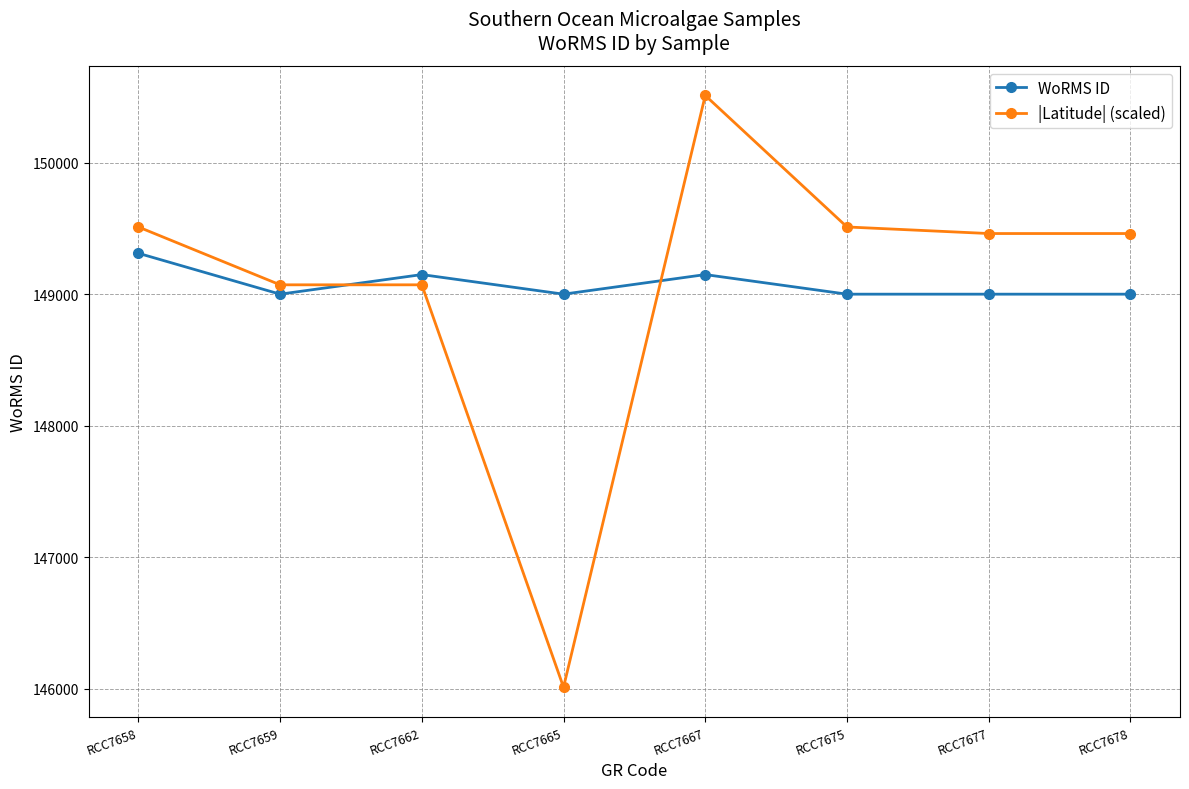

List the series in order of their peak value, highest first.

|Latitude| (scaled), WoRMS ID